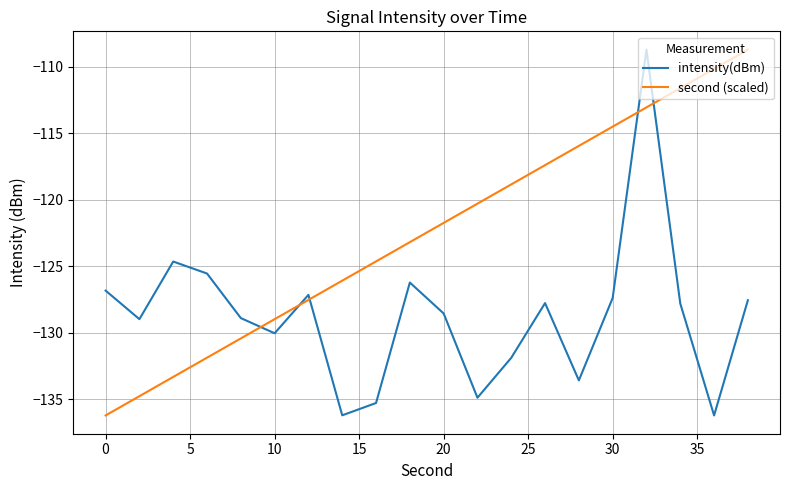

What is the minimum value for intensity(dBm)?

-136.2